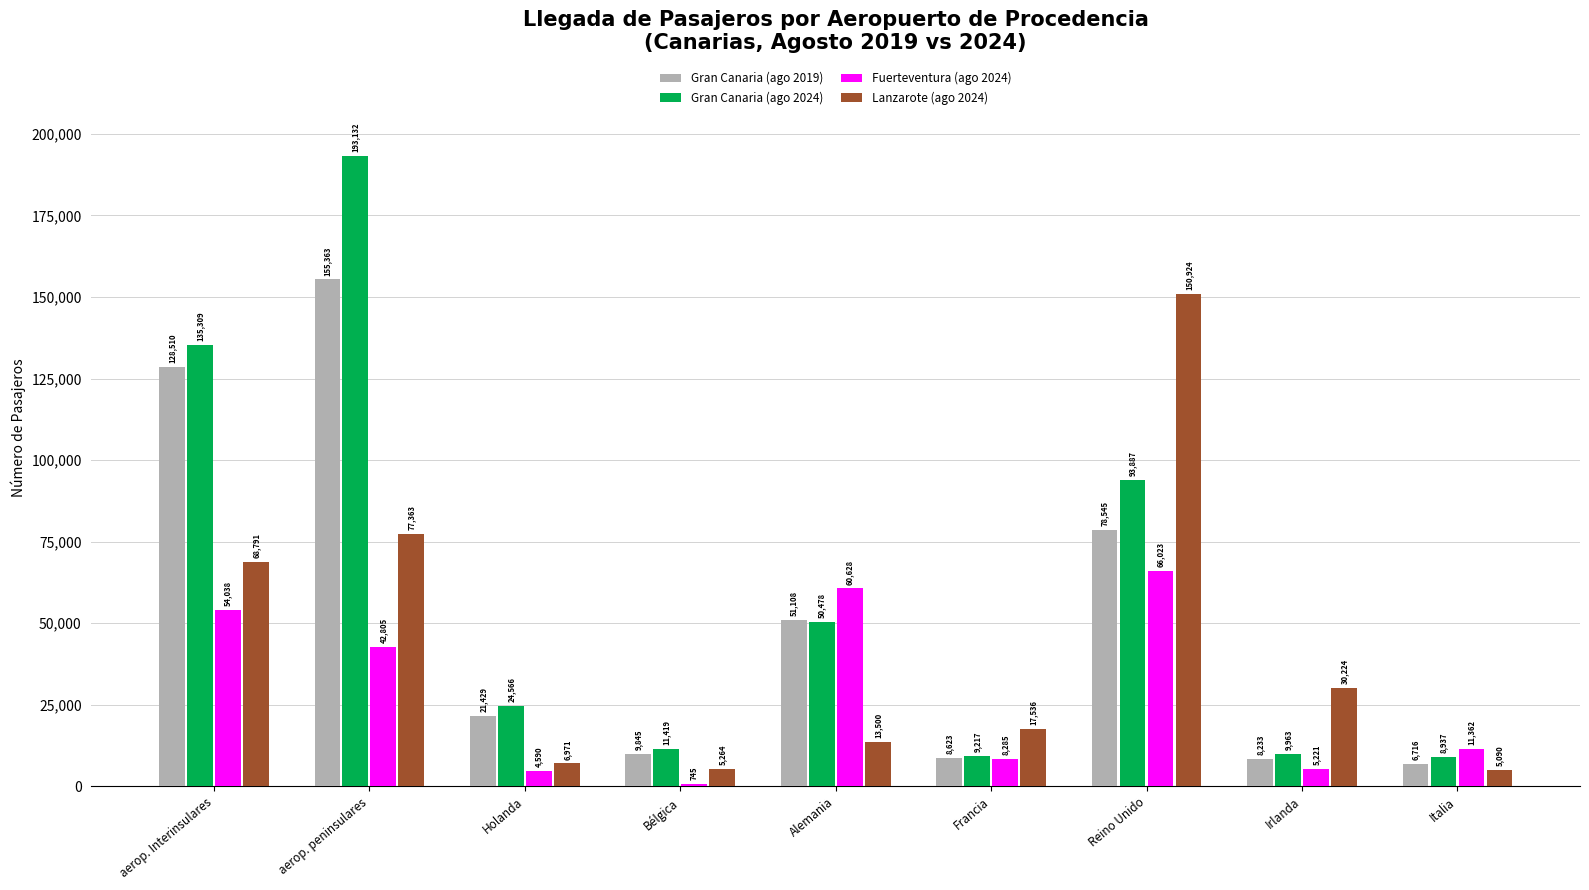

What value does the Lanzarote (ago 2024) series have at Holanda, to the nearest 50?

6950